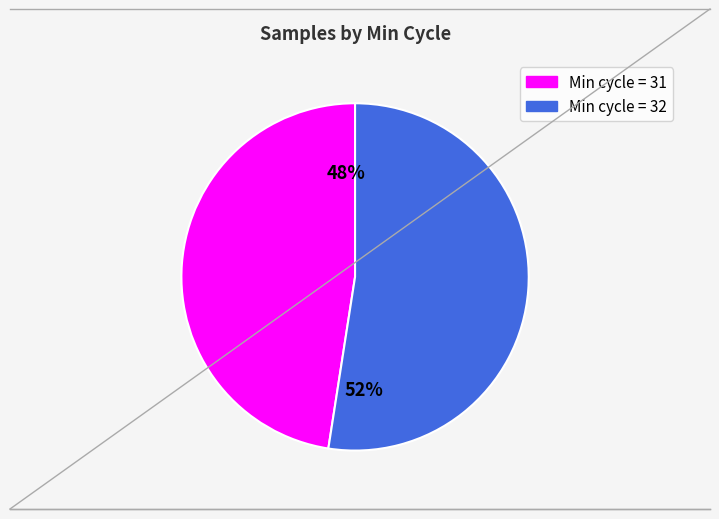

Is there a majority slice in this chart?

Yes